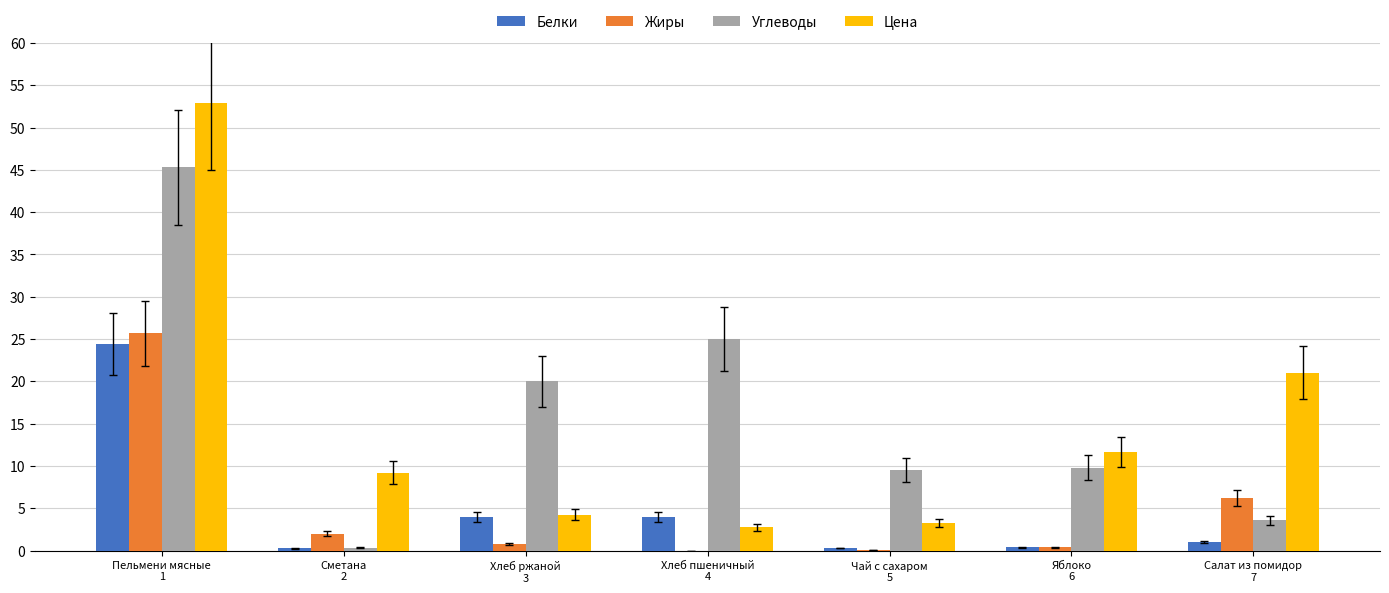

What is the sum of all Углеводы values?

113.5